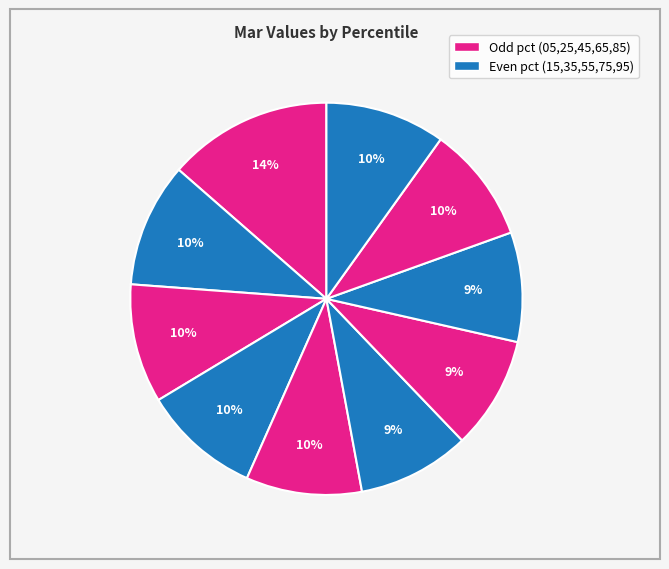

Is there a majority slice in this chart?

No